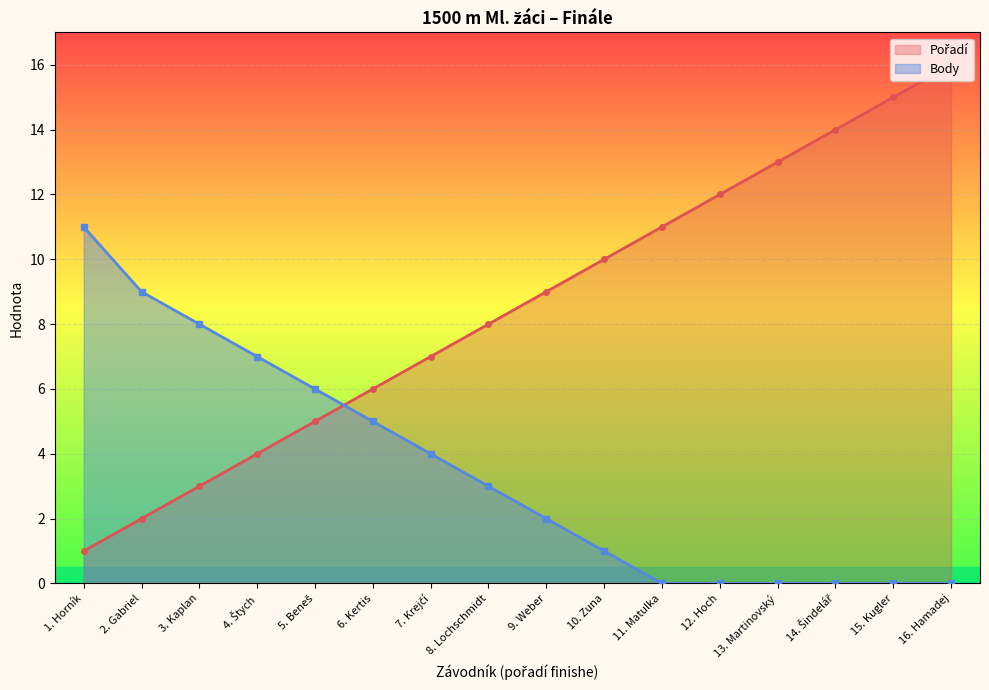

Is it true that Body equals 0 at 12. Hoch?

True